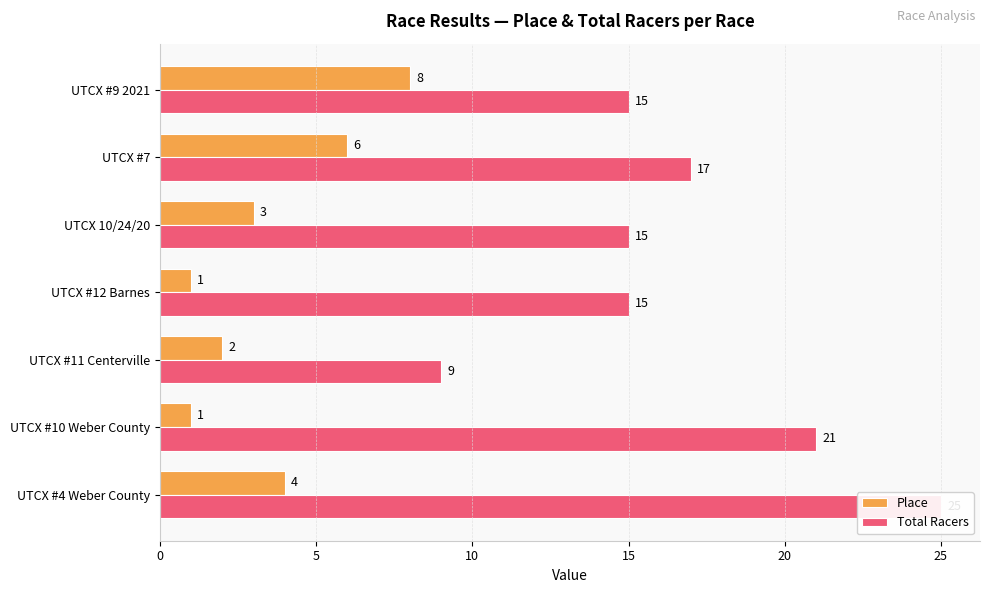

What is the maximum value shown in the chart?

25